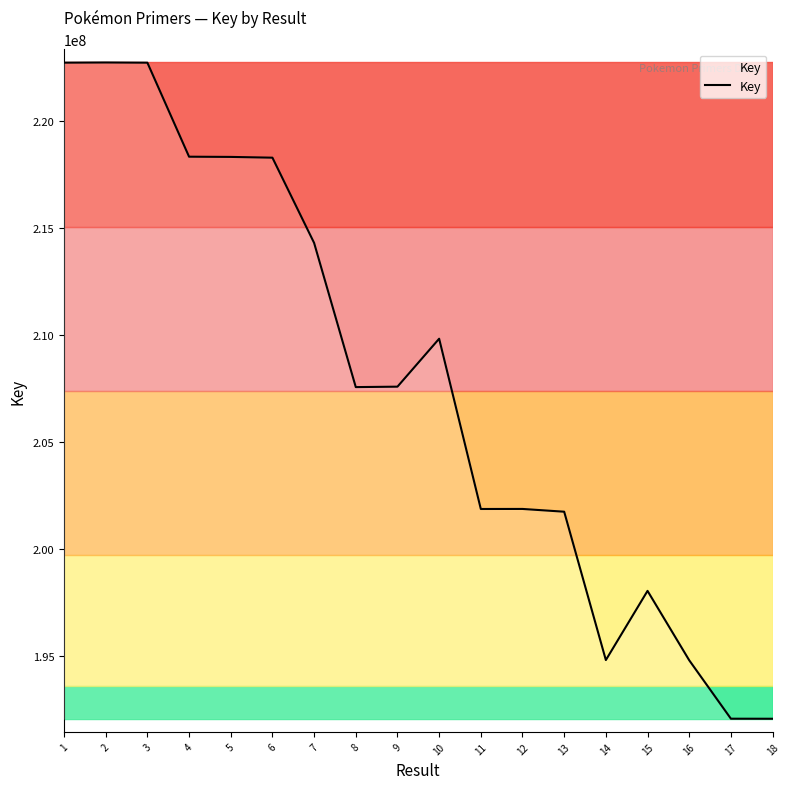

The value at 4 is 330451542. True or false?

False